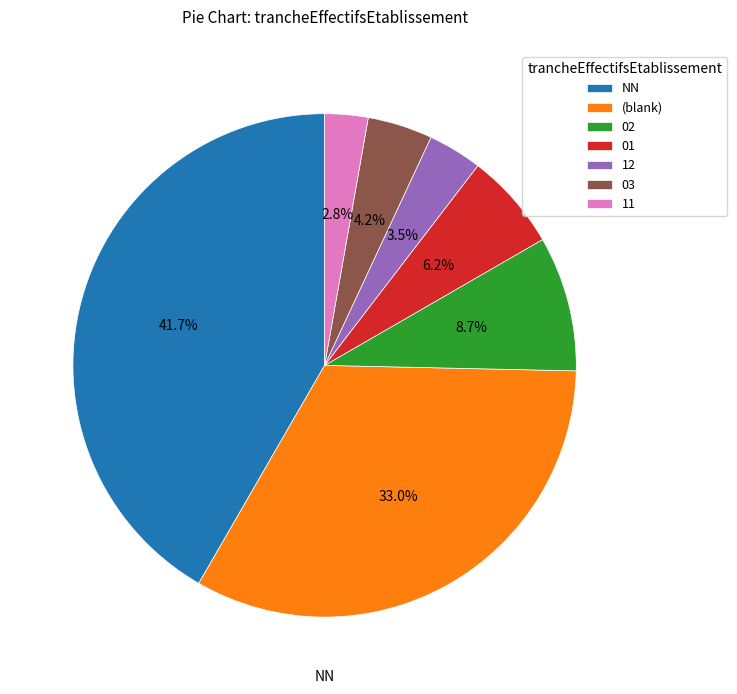

Rank the categories by value from lowest to highest.

11, 12, 03, 01, 02, (blank), NN